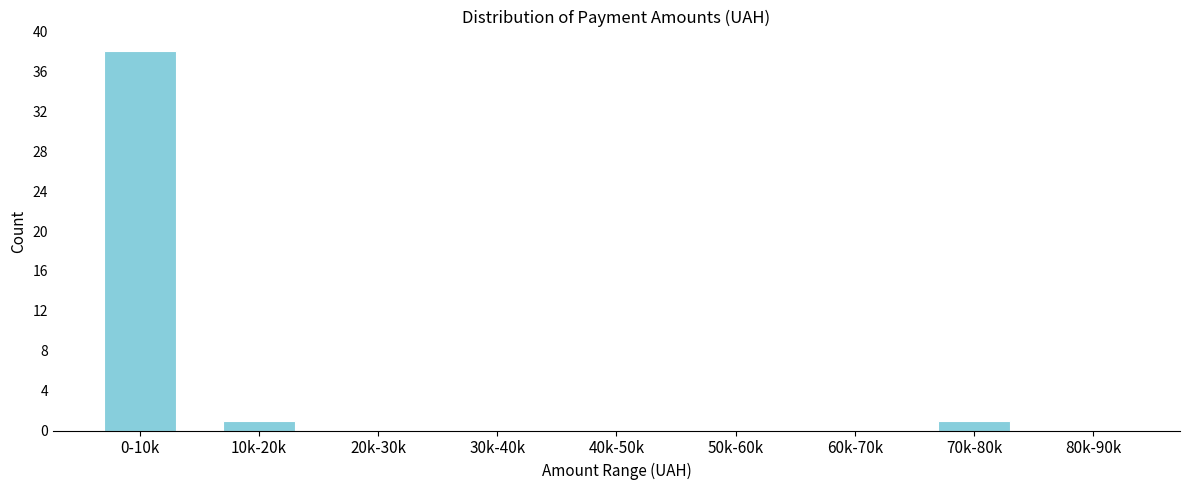

Reading right to left, what are all the values shown in this chart?

80k-90k=0	70k-80k=1	60k-70k=0	50k-60k=0	40k-50k=0	30k-40k=0	20k-30k=0	10k-20k=1	0-10k=38